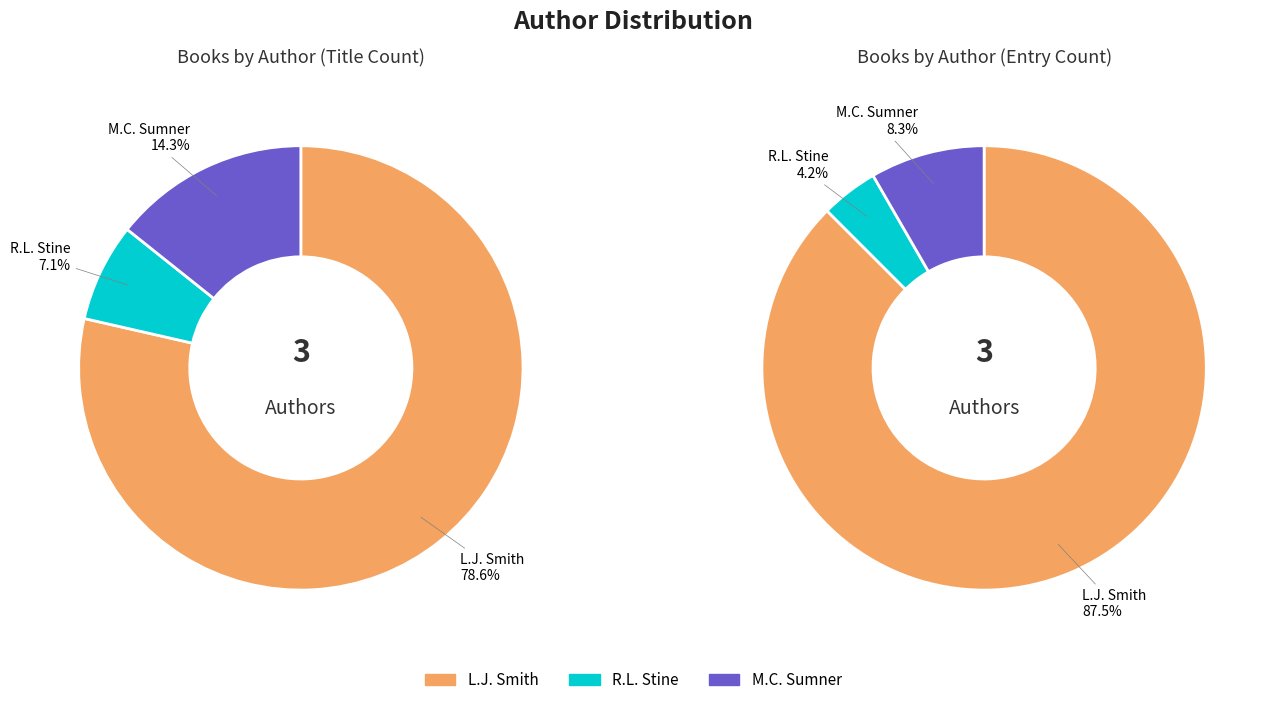

Is the sum of R.L. Stine (1257831) and M.C. Sumner (1079646) greater than half?

No